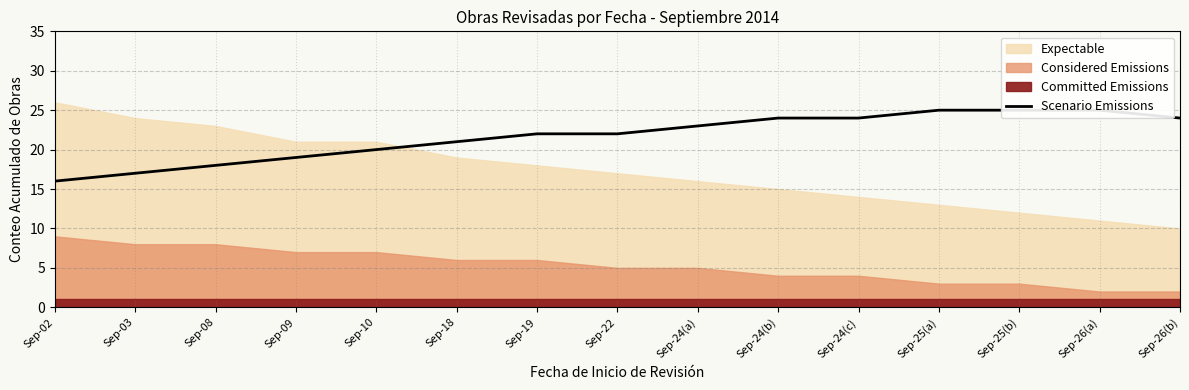

Rank the categories by value from lowest to highest.

Sep-02, Sep-03, Sep-08, Sep-09, Sep-10, Sep-18, Sep-19, Sep-22, Sep-24(a), Sep-24(b), Sep-24(c), Sep-26(b), Sep-25(a), Sep-25(b), Sep-26(a)